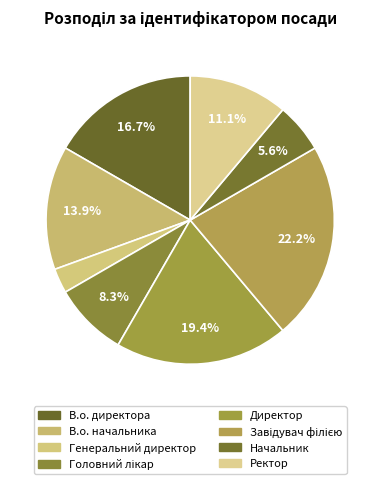

Does any single category account for the majority?

No